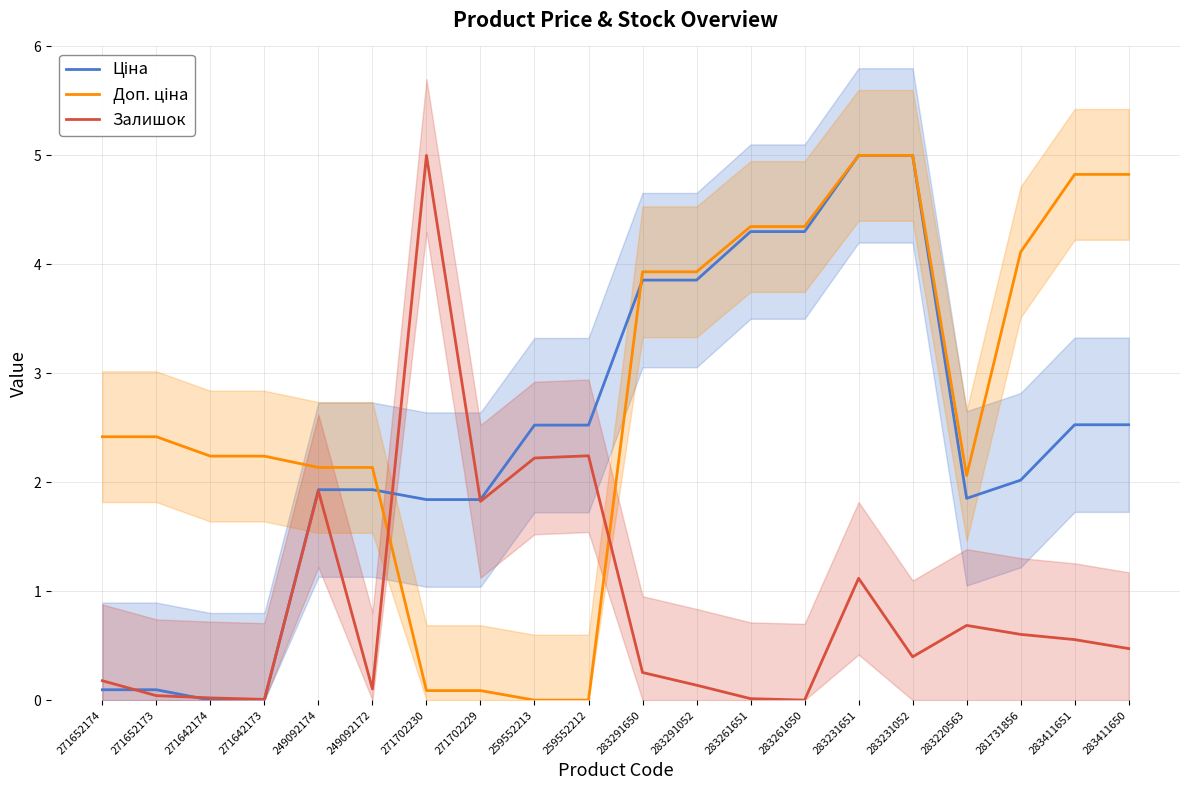

The Доп. ціна series shows 3.3 at 283231052. True or false?

False